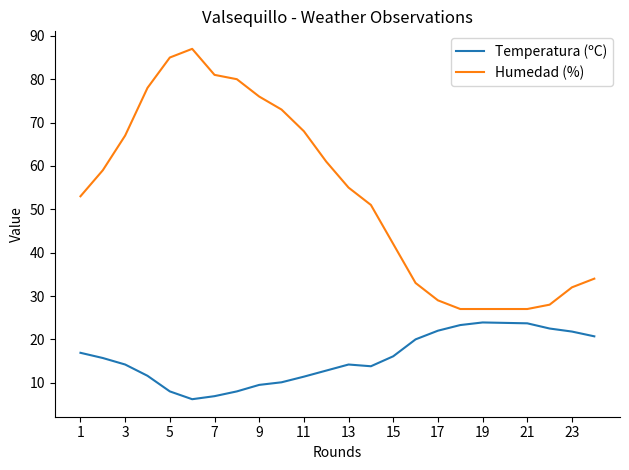

List the series in order of their overall mean, lowest first.

Temperatura (ºC), Humedad (%)